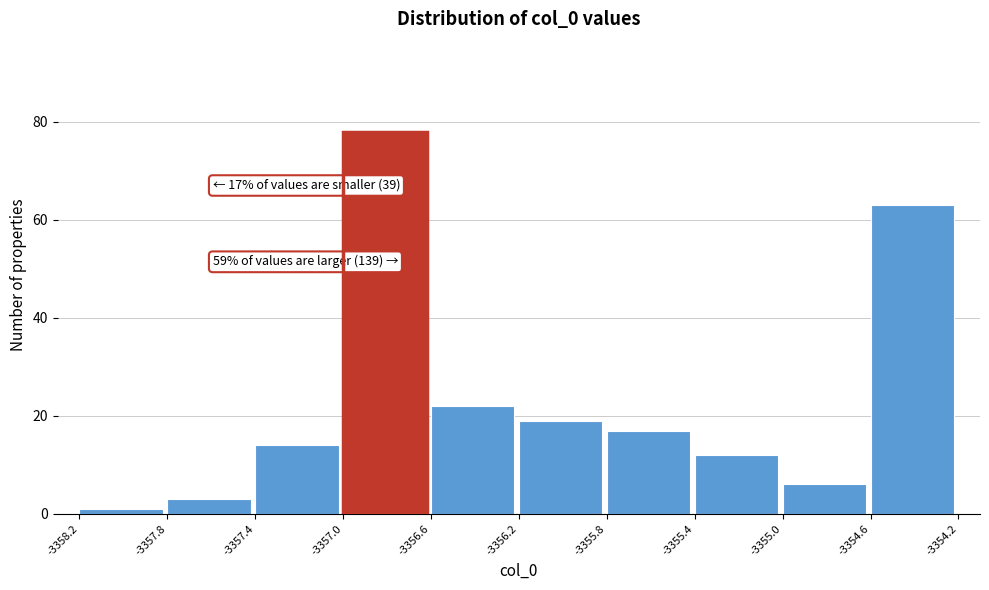

Reading left to right, list all the values displayed in this chart.

-3358.2=1	-3357.8=3	-3357.4=14	-3357.0=78	-3356.6=22	-3356.2=19	-3355.8=17	-3355.4=12	-3355.0=6	-3354.6=63